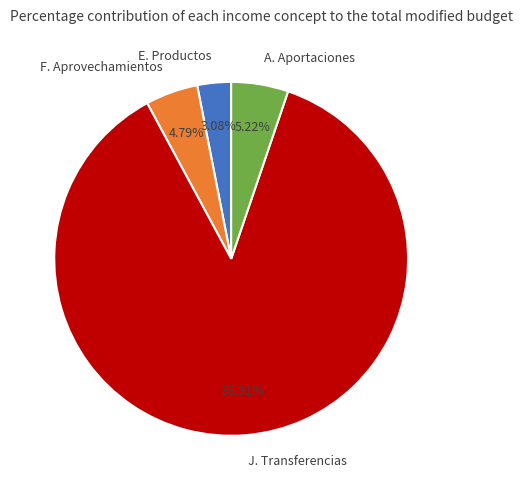

Do E. Productos and A. Aportaciones together represent more than half of the pie?

No